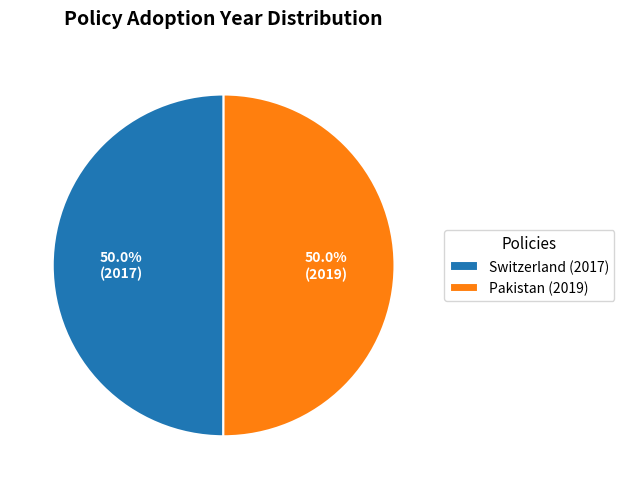

Approximately how many times larger is the value at Switzerland (2017) compared to Pakistan (2019)?

1.0